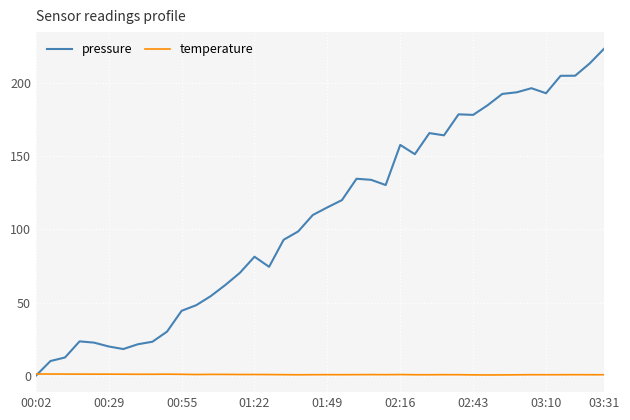

How many intersections are there between temperature and pressure?

1